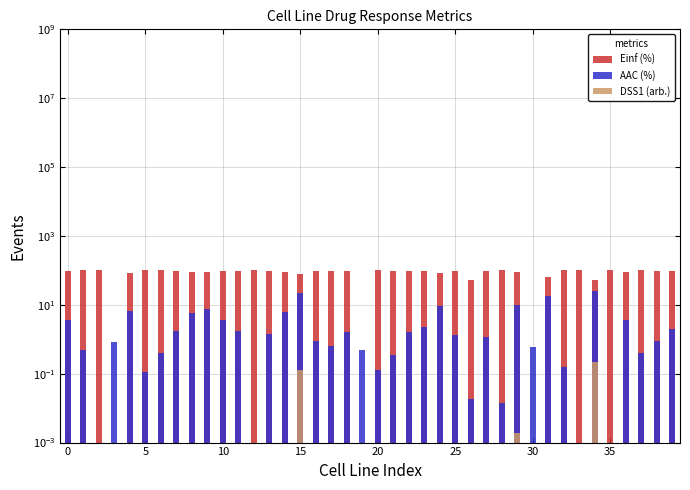

What is the sum of all AAC (%) values?

142.9